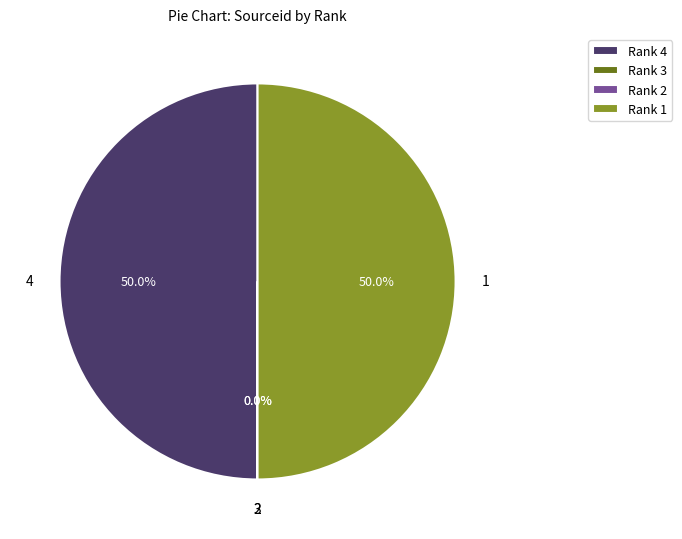

To the nearest percent, what portion does Rank 1 represent?

50%